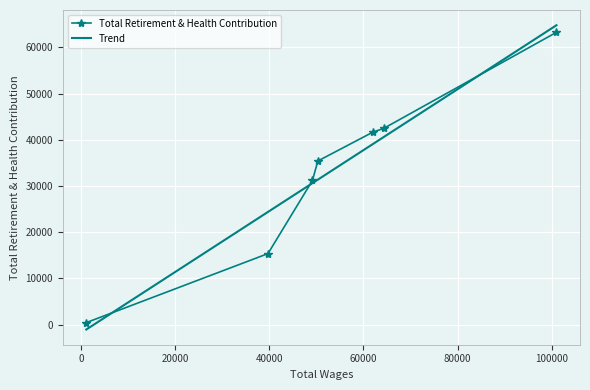

True or false: Total Retirement & Health Contribution has more than 2 points higher than both neighbors.

False